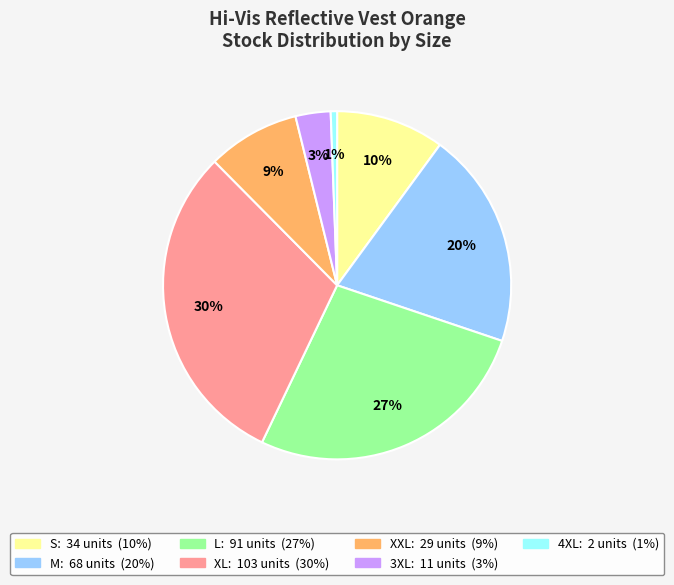

Is the sum of 4XL and 3XL greater than half?

No